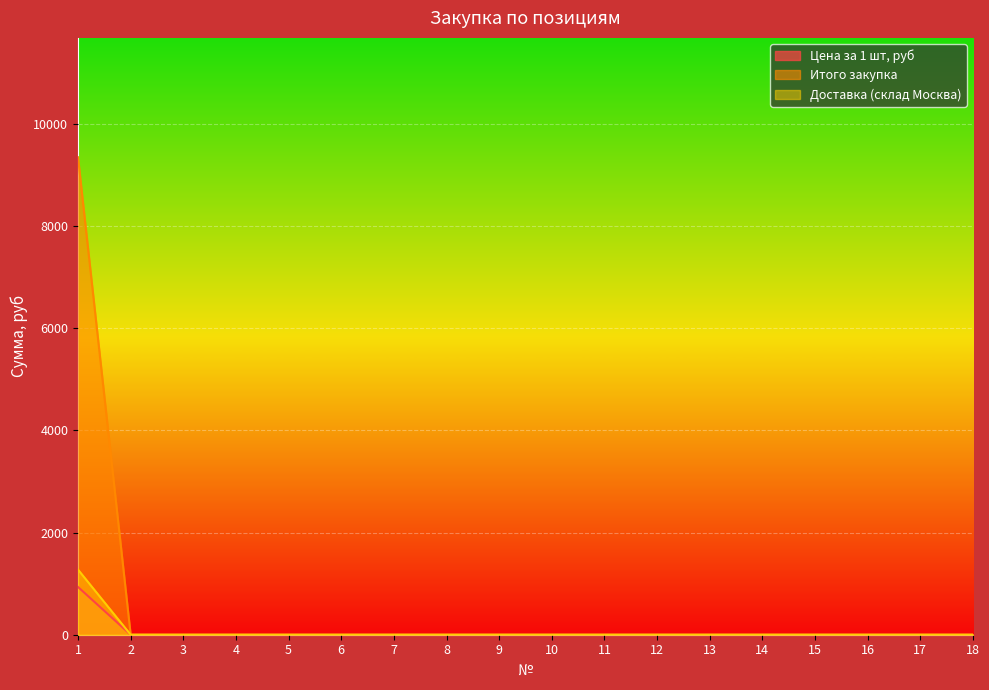

True or false: Итого закупка has more than 1 points higher than both neighbors.

False